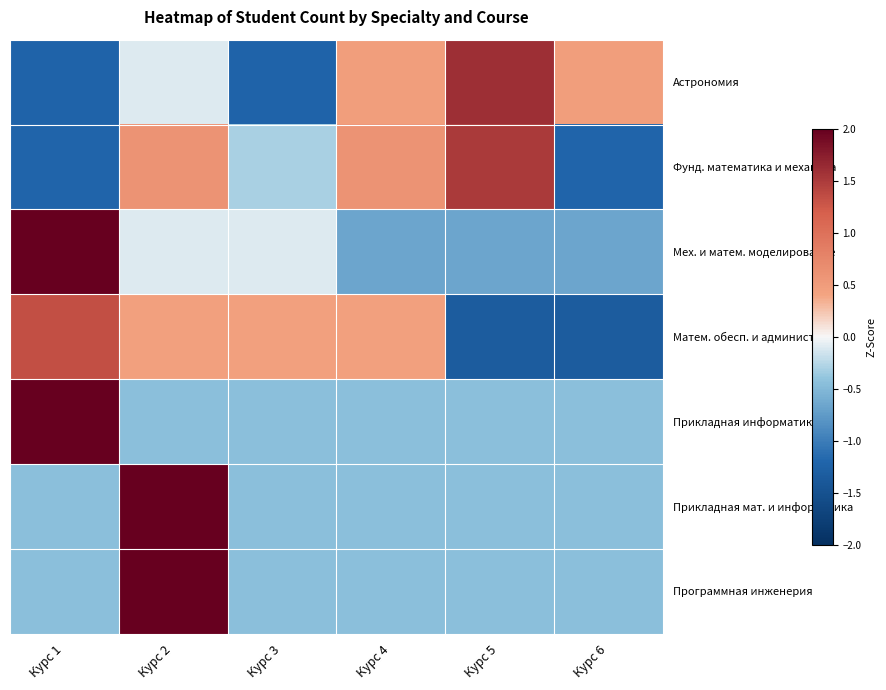

Reading left to right, list all the values displayed in this chart.

Астрономия: Курс 1=-1.2	Курс 2=-0.1	Курс 3=-1.2	Курс 4=0.5	Курс 5=1.6	Курс 6=0.5
Фунд. математика и механика: Курс 1=-1.2	Курс 2=0.6	Курс 3=-0.3	Курс 4=0.6	Курс 5=1.5	Курс 6=-1.2
Мех. и матем. моделирование: Курс 1=2.2	Курс 2=-0.1	Курс 3=-0.1	Курс 4=-0.7	Курс 5=-0.7	Курс 6=-0.7
Матем. обесп. и администр.: Курс 1=1.3	Курс 2=0.4	Курс 3=0.4	Курс 4=0.4	Курс 5=-1.3	Курс 6=-1.3
Прикладная информатика: Курс 1=2.2	Курс 2=-0.4	Курс 3=-0.4	Курс 4=-0.4	Курс 5=-0.4	Курс 6=-0.4
Прикладная мат. и информатика: Курс 1=-0.4	Курс 2=2.2	Курс 3=-0.4	Курс 4=-0.4	Курс 5=-0.4	Курс 6=-0.4
Программная инженерия: Курс 1=-0.4	Курс 2=2.2	Курс 3=-0.4	Курс 4=-0.4	Курс 5=-0.4	Курс 6=-0.4